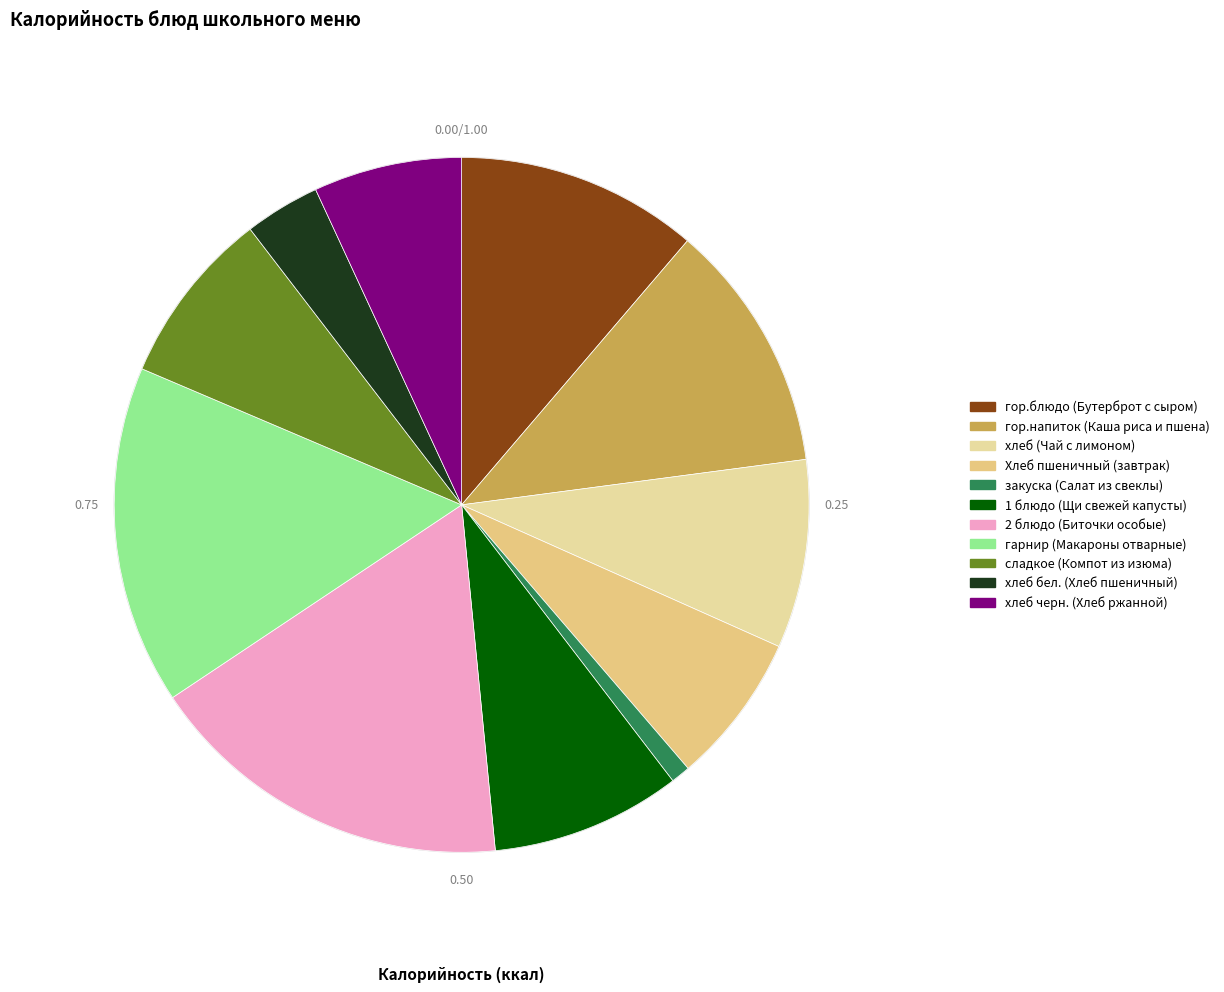

Does any single category account for the majority?

No